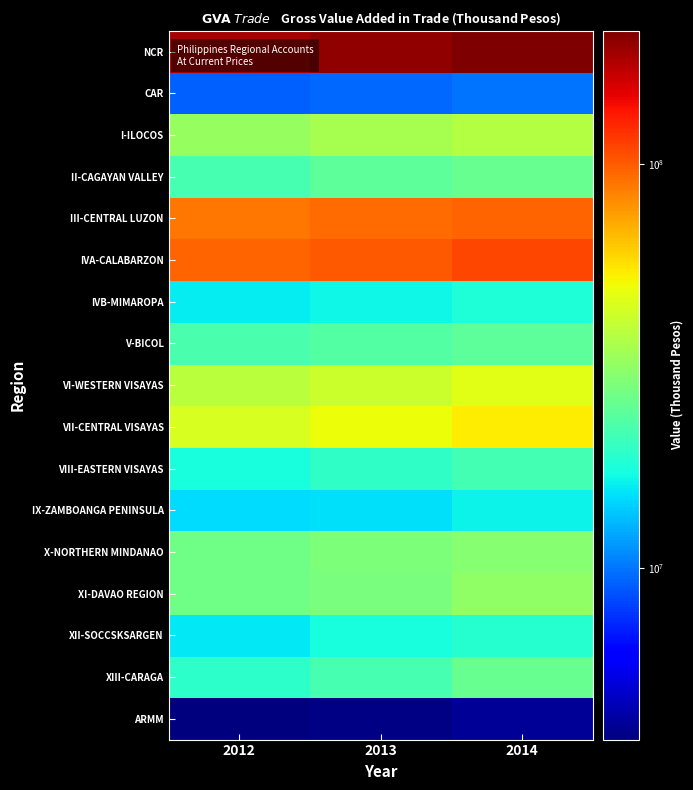

What is the maximum value shown in the chart?

213823876